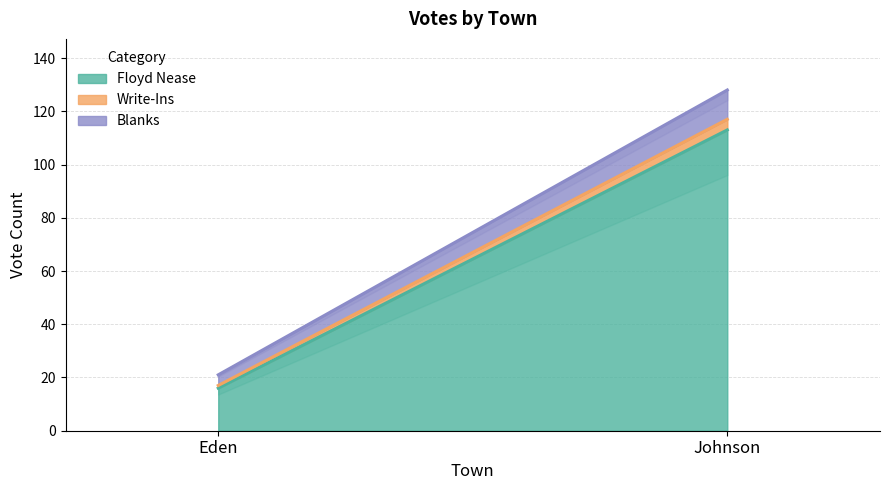

Which series has the largest range (max minus min)?

Floyd Nease